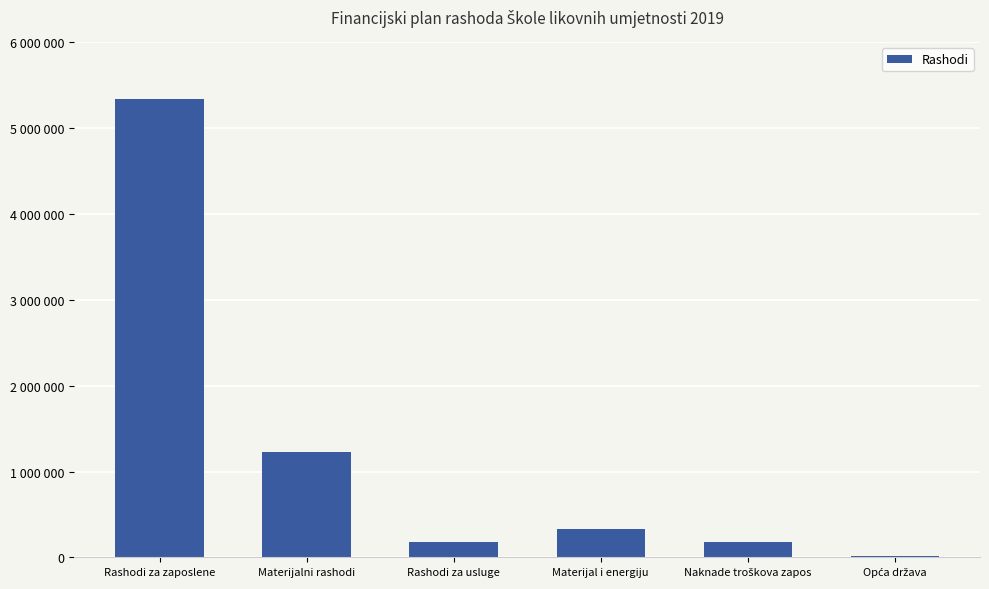

Is it true that the value at Opća država is 14000?

True